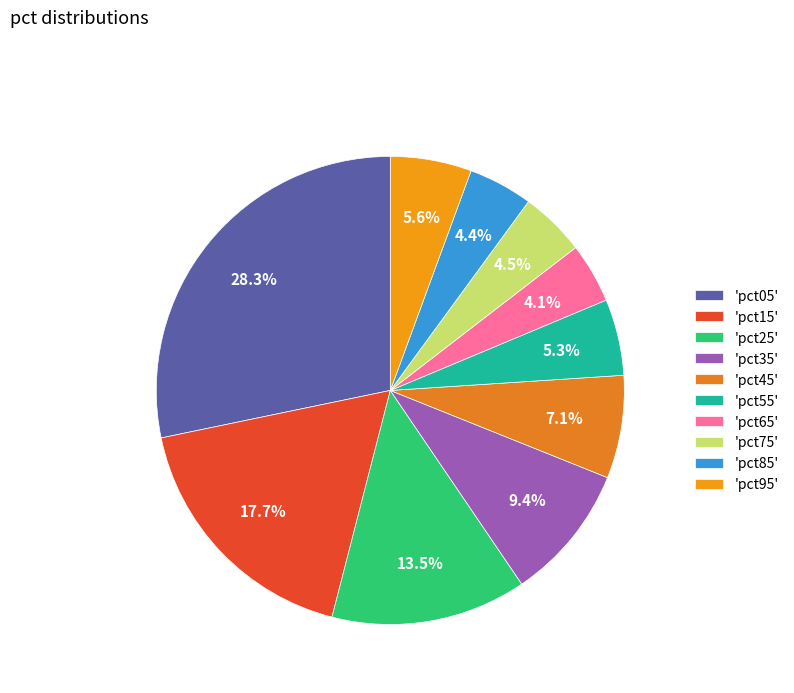

Does any single category account for the majority?

No